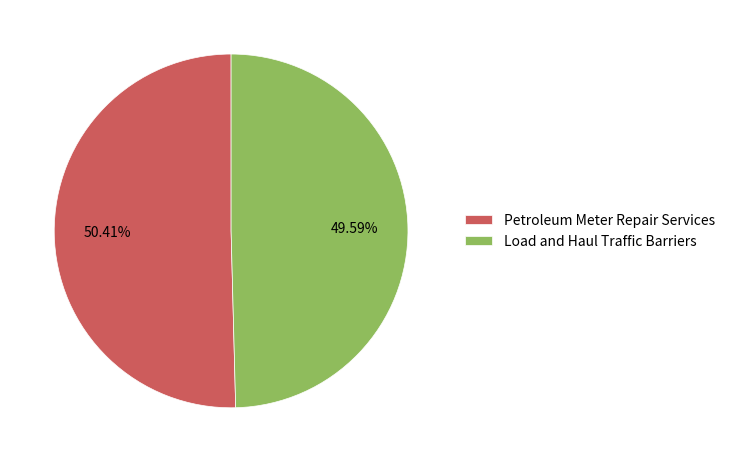

Does any single category account for the majority?

Yes